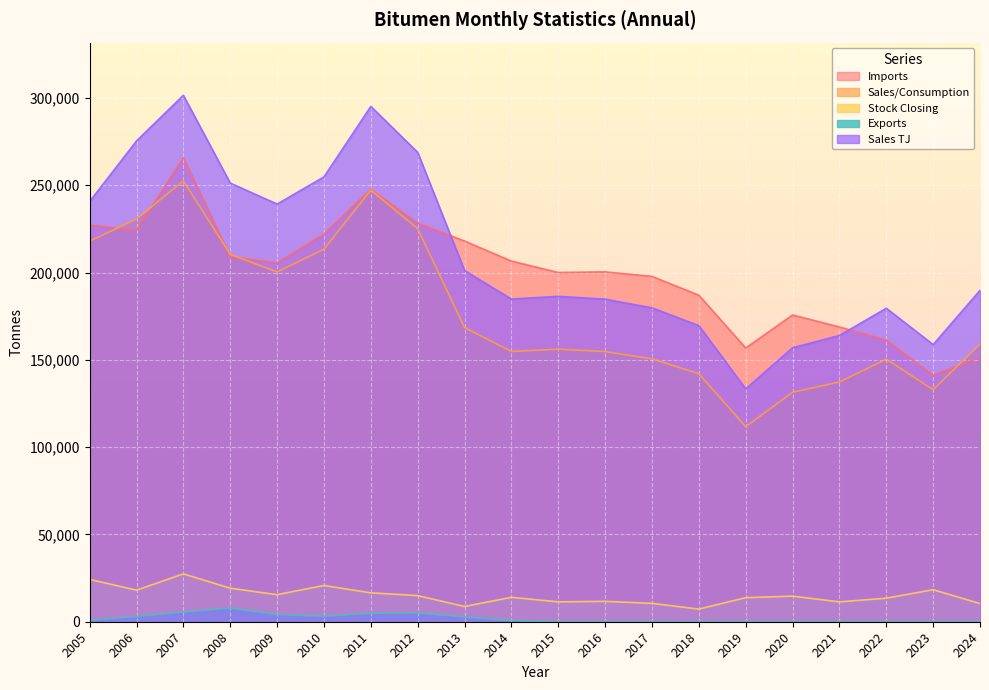

What is the difference between the maximum and second lowest values in the Sales/Consumption series?

121134